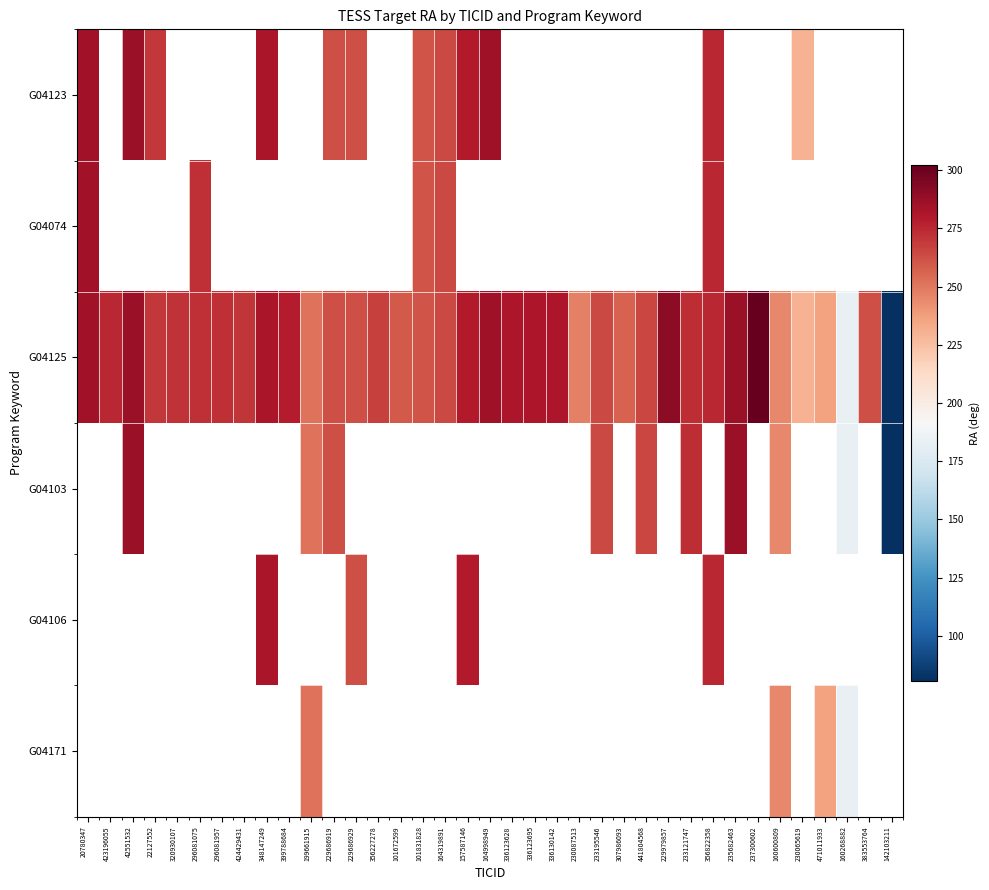

At which label does G04123 reach its minimum?

230065619